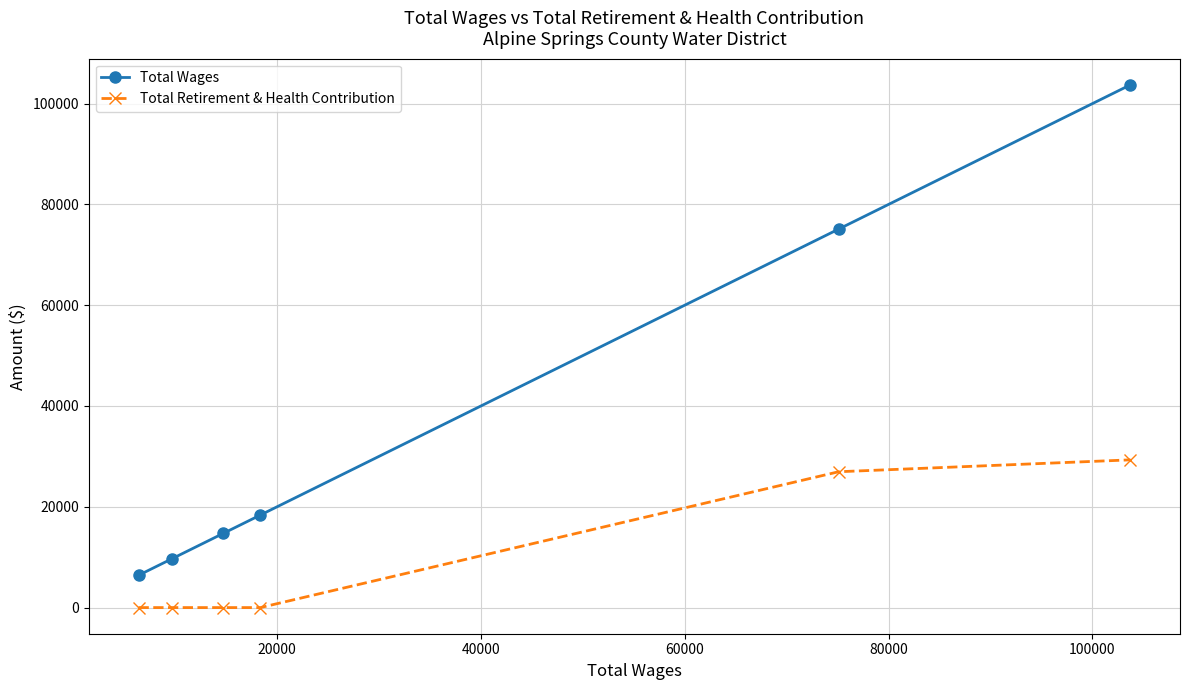

True or false: Total Retirement & Health Contribution and Total Wages intersect in this chart.

False